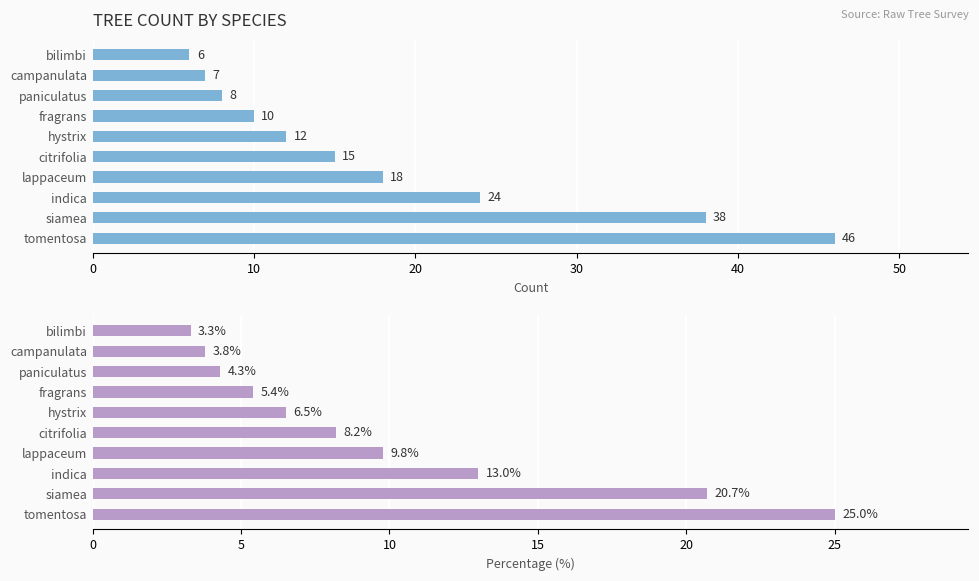

What is the sum of all Count values?

184.0